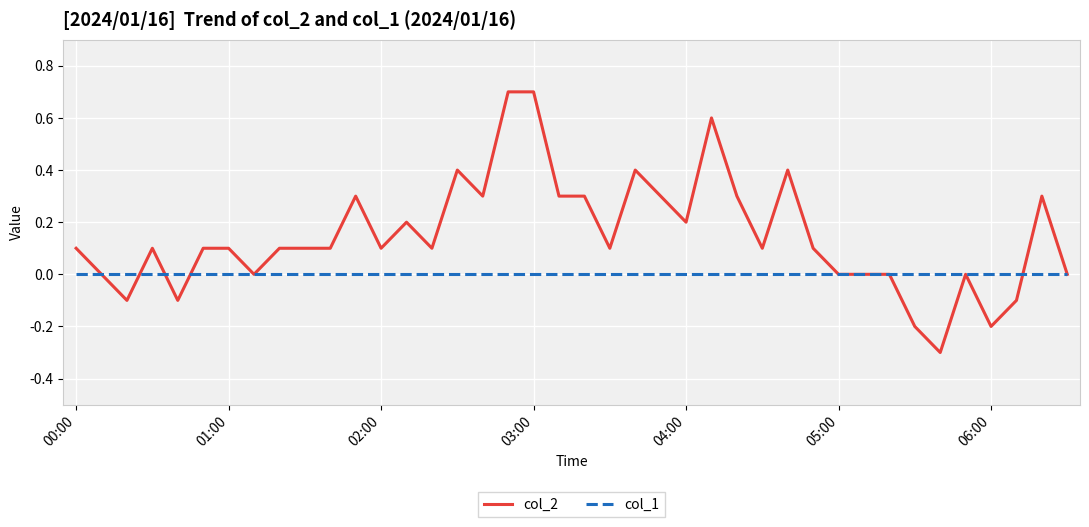

Which series has the largest total across all categories?

col_2